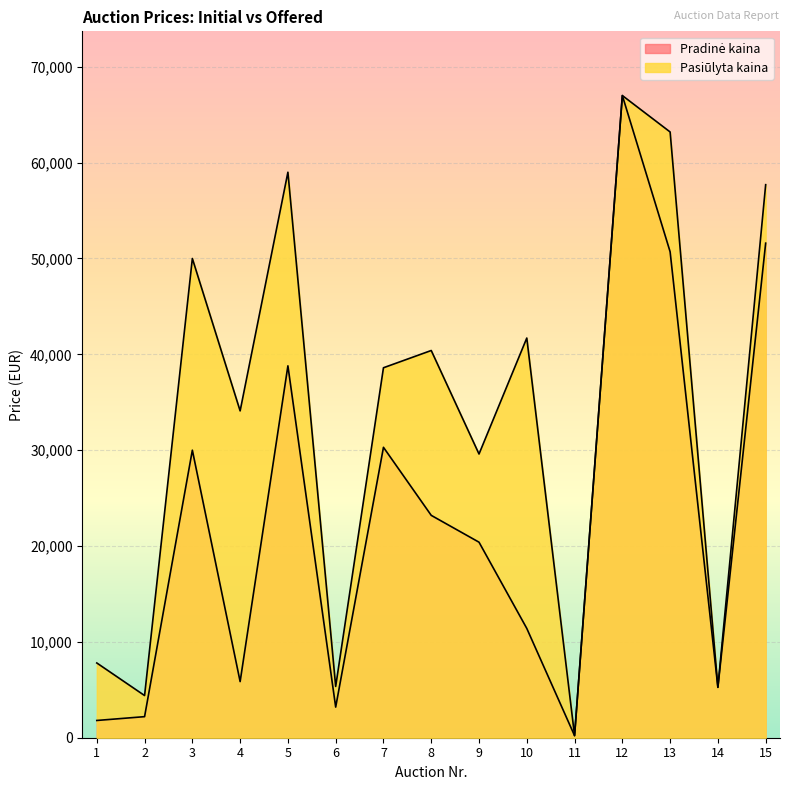

How many data points in Pradinė kaina are above 20400?

7